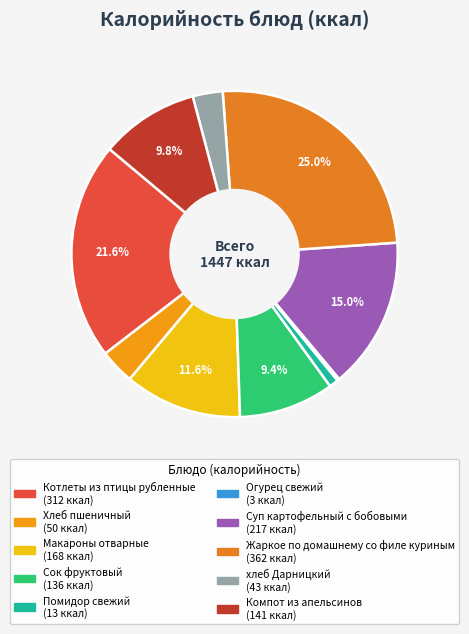

What is the change in value from Хлеб пшеничный to Макароны отварные?

+118.4